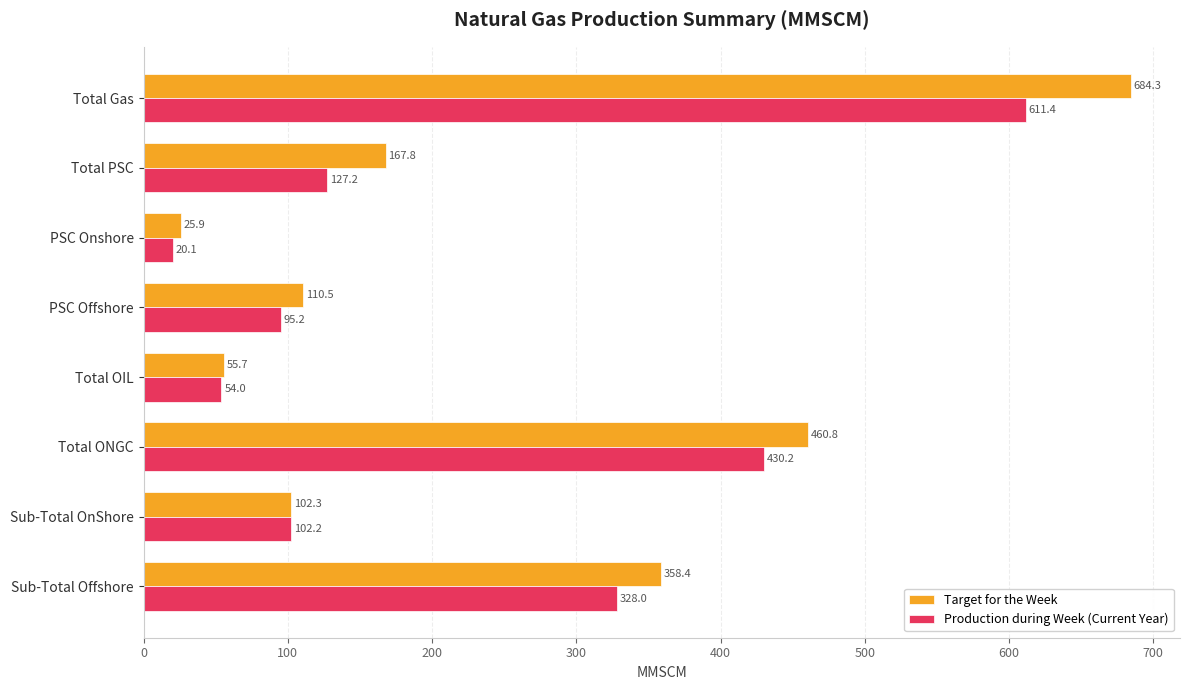

Which series changed the most between PSC Onshore and Total PSC?

Target for the Week